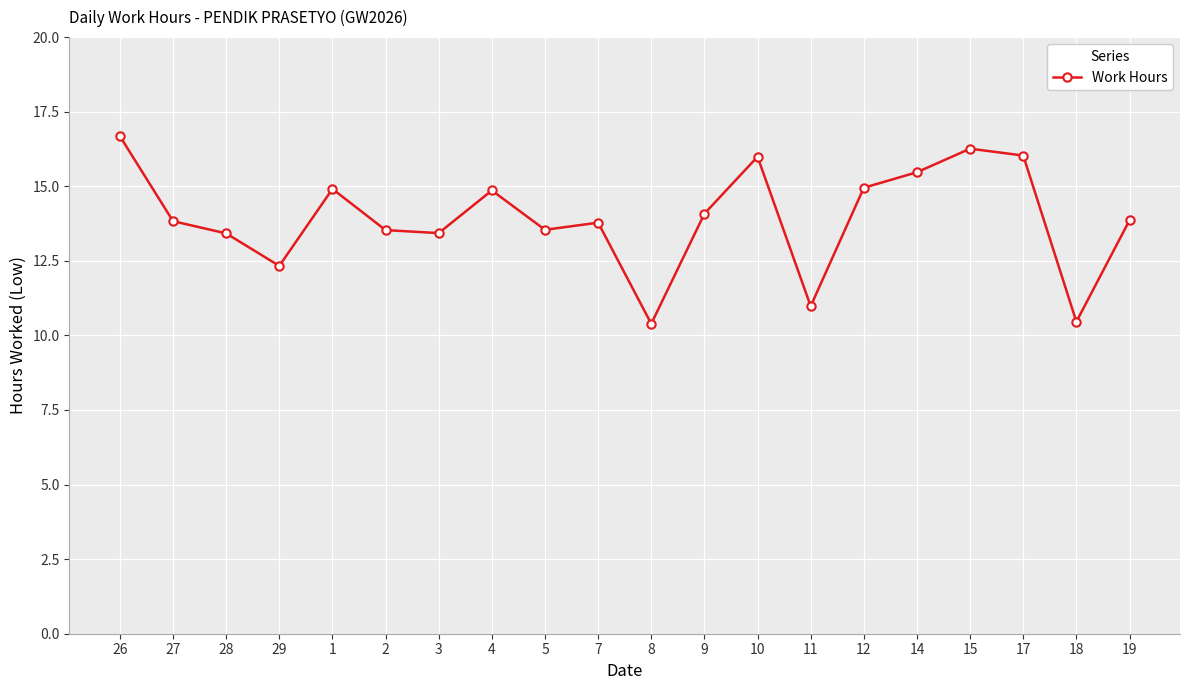

What is the label of the 19th point from the left?

18